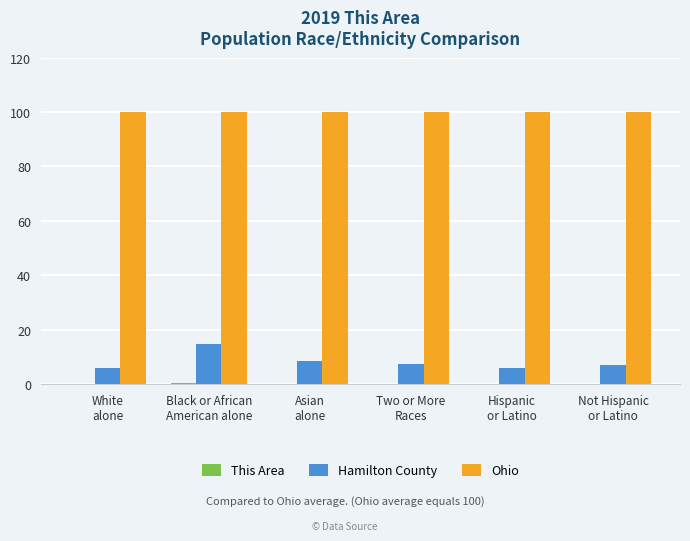

What is the greatest value displayed?

100.0